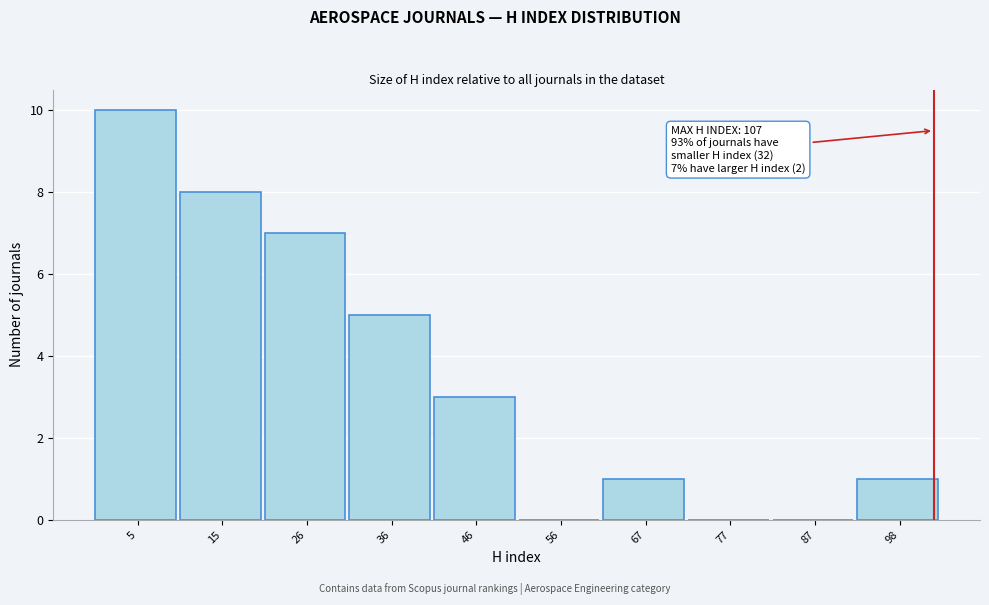

Reading right to left, list all the values displayed in this chart.

98=1	87=0	77=0	67=1	56=0	46=3	36=5	26=7	15=8	5=10